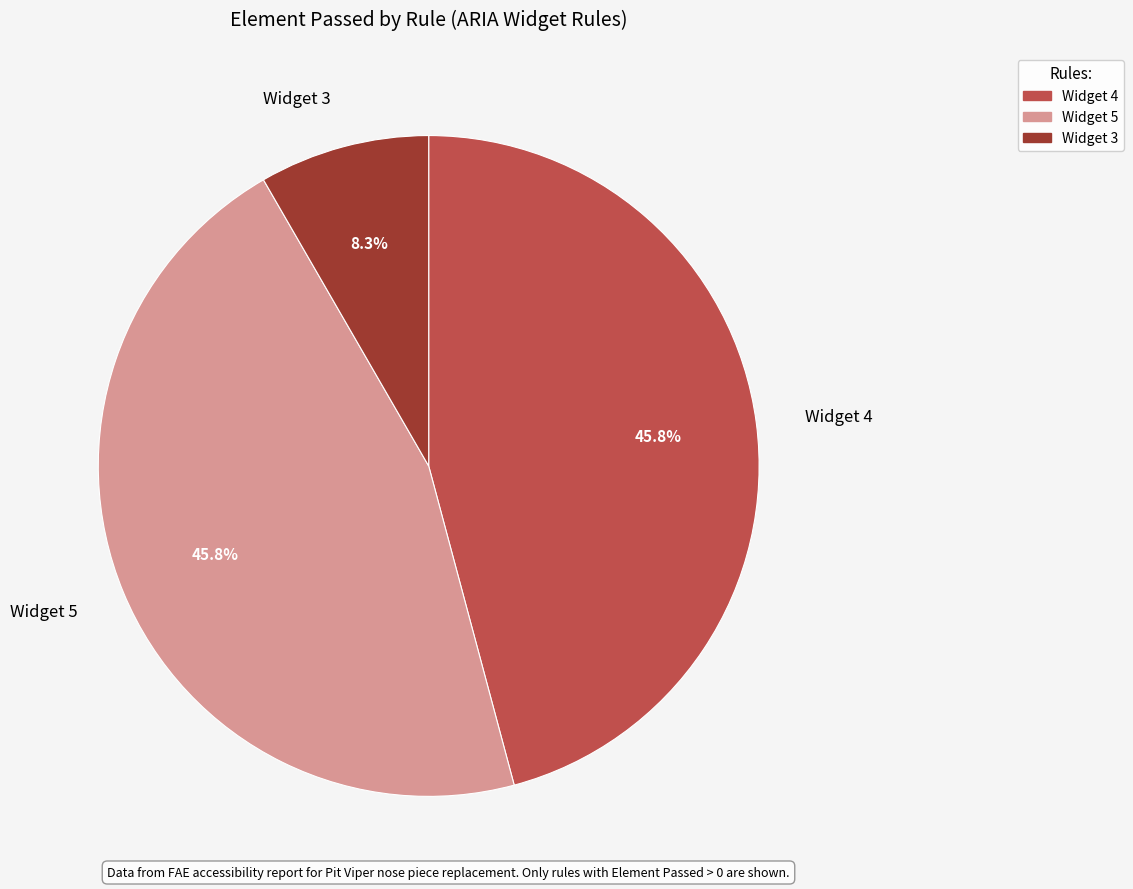

Approximately how many times larger is the value at Widget 4 compared to Widget 3?

5.5